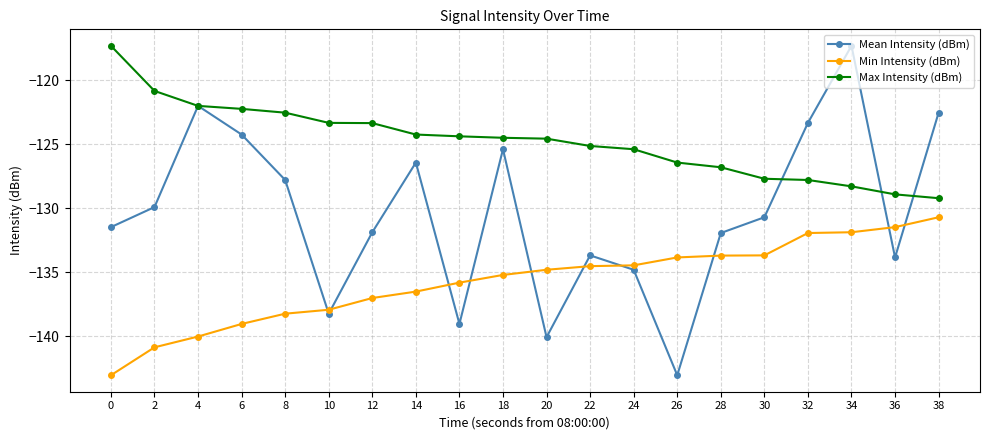

What is the total value across all series at 30?

-392.1